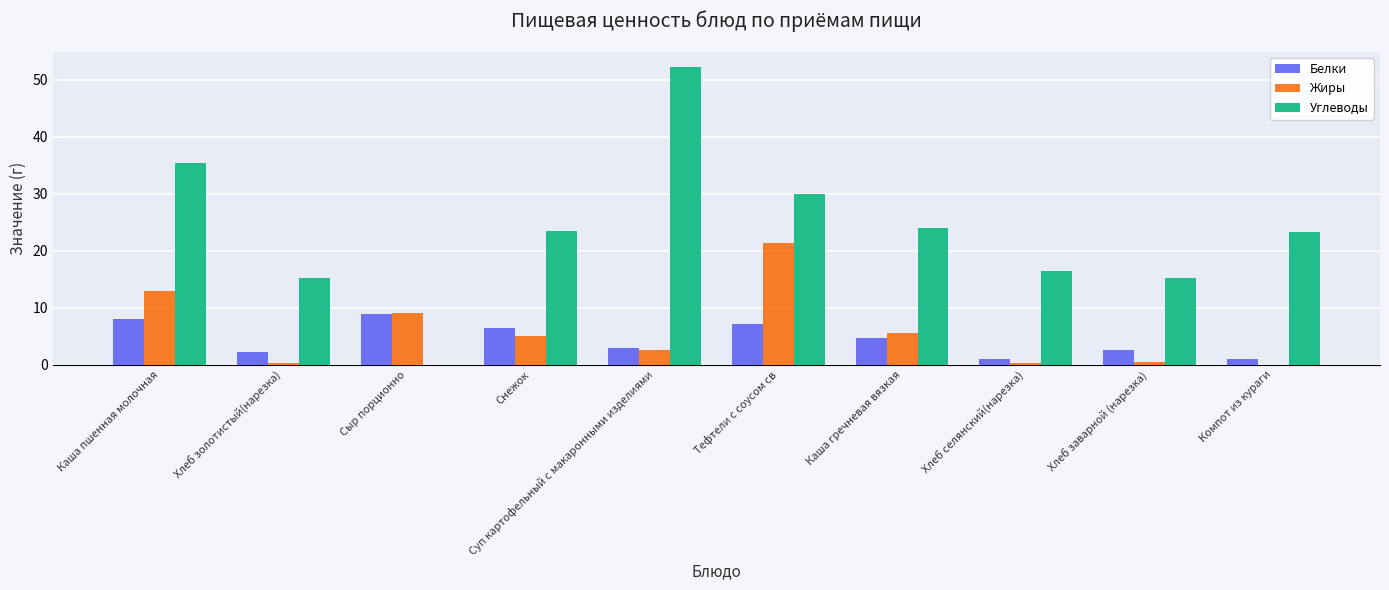

Which series has the largest total across all categories?

Углеводы